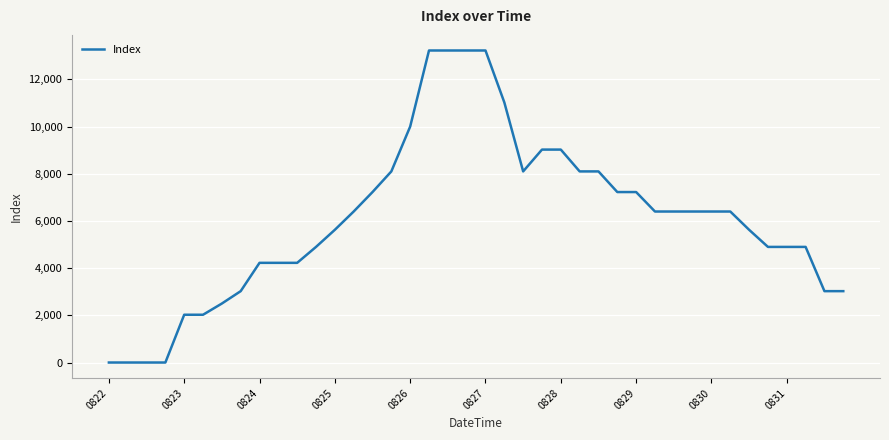

What is the maximum value shown in the chart?

13225